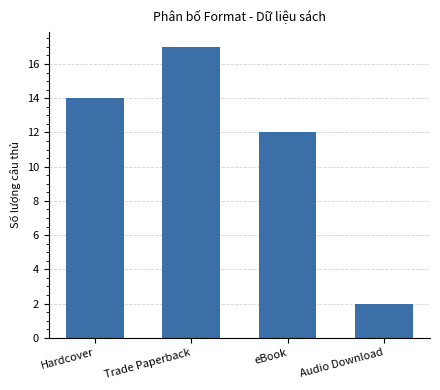

What is the label of the 1st bar from the right?

Audio Download